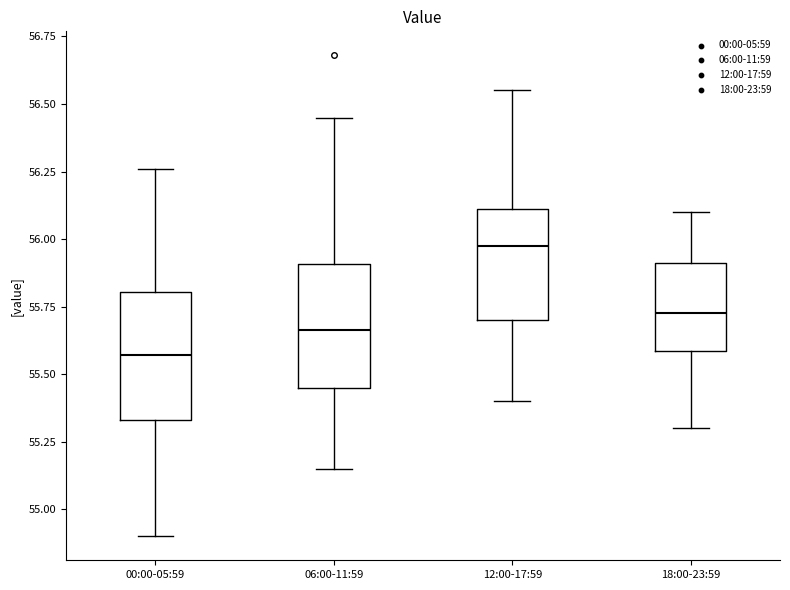

Reading left to right, transcribe this box plot: for each box, give where its median line is, the range the box spans, and where its two whiskers end, as read against the y-axis. The values are not printed on the chart, so give them approximately, as read against the axis.

00:00-05:59: median 55.55, box 55.35 to 55.80, whiskers 54.90 to 56.25
06:00-11:59: median 55.65, box 55.45 to 55.90, whiskers 55.15 to 56.45
12:00-17:59: median 56.00, box 55.70 to 56.10, whiskers 55.40 to 56.55
18:00-23:59: median 55.75, box 55.60 to 55.90, whiskers 55.30 to 56.10